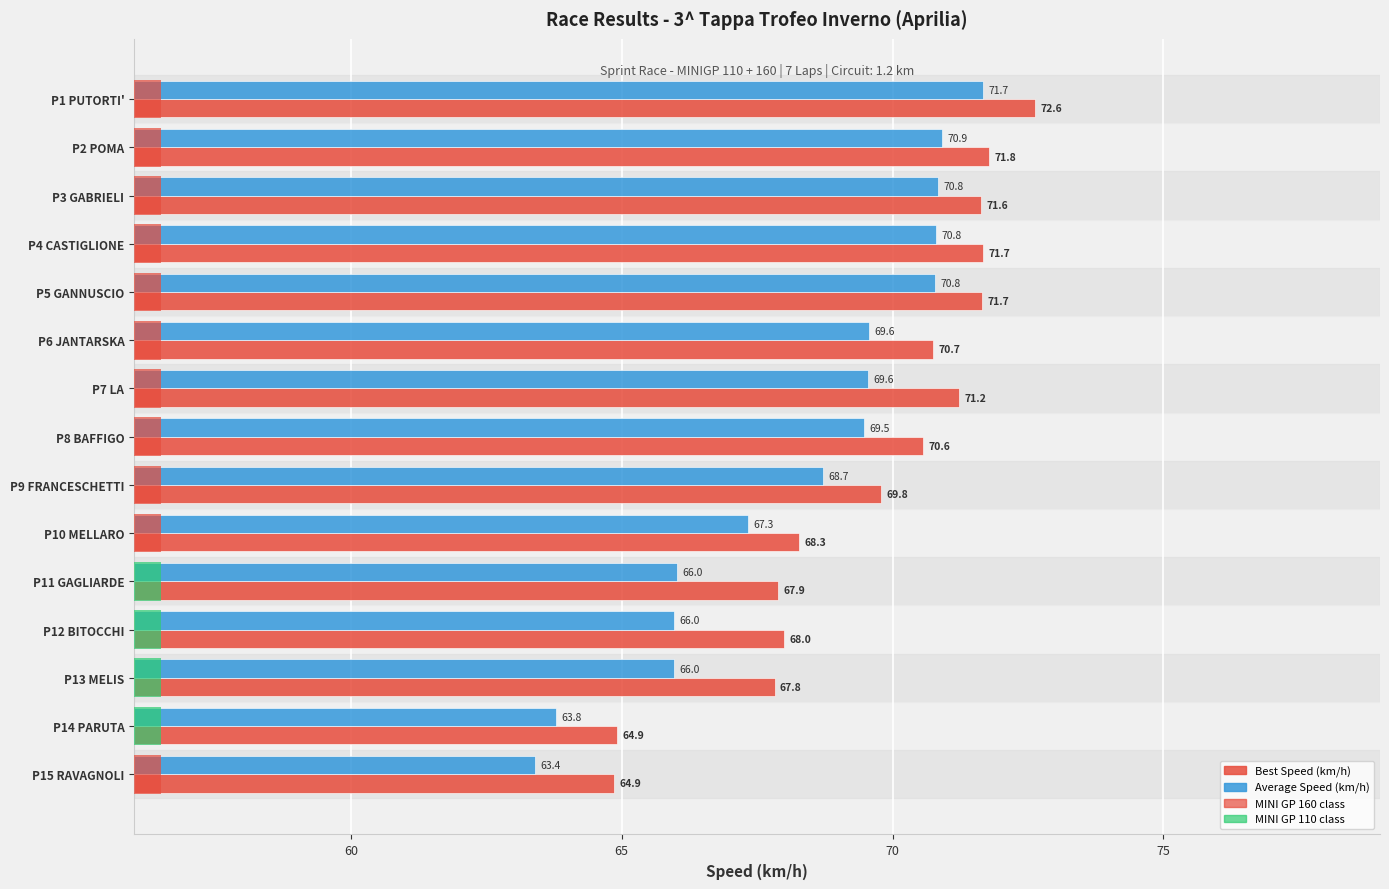

How many groups of bars are there?

15